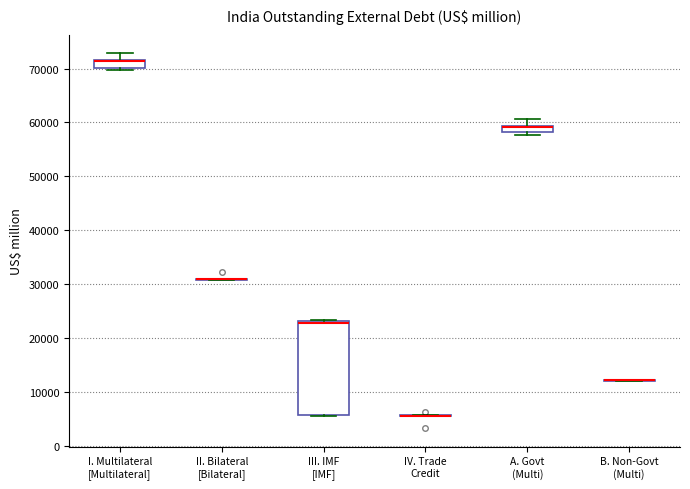

Comparing the boxes themselves (not the whiskers), which one is the tallest?

III. IMF [IMF]